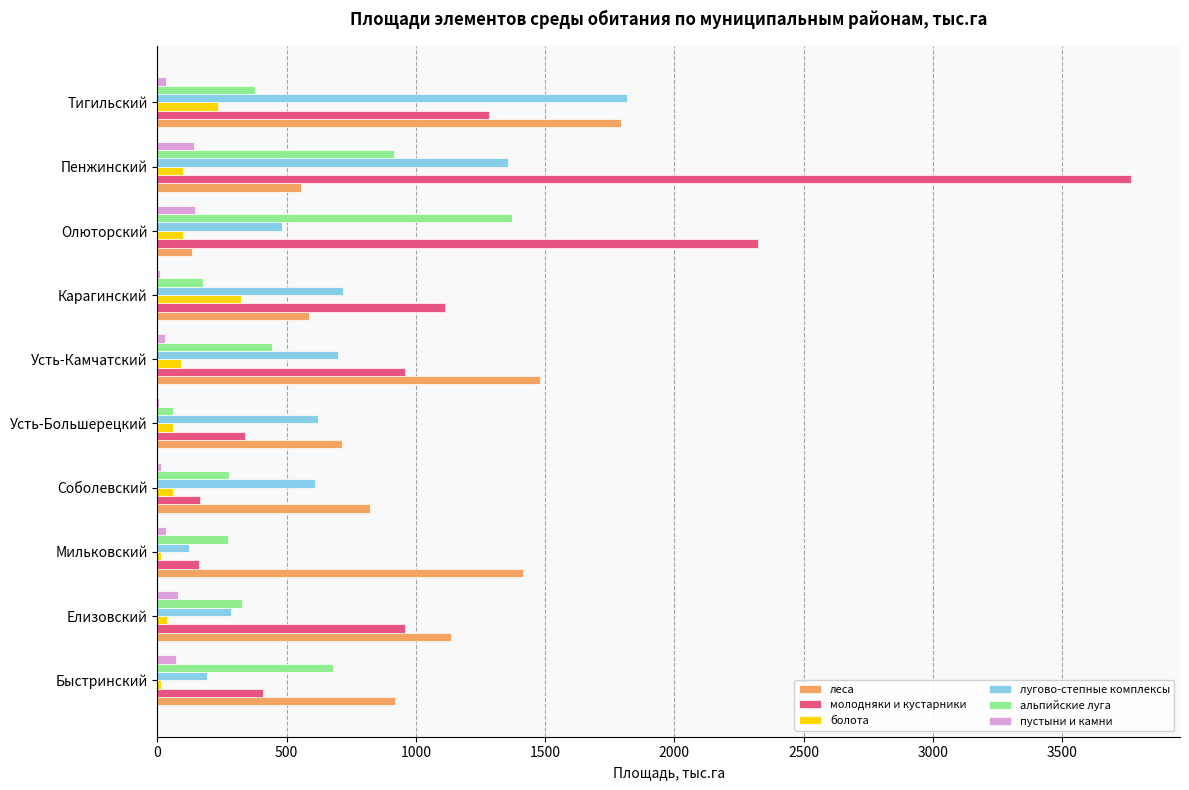

At which category does the chart reach its peak across all series?

Пенжинский